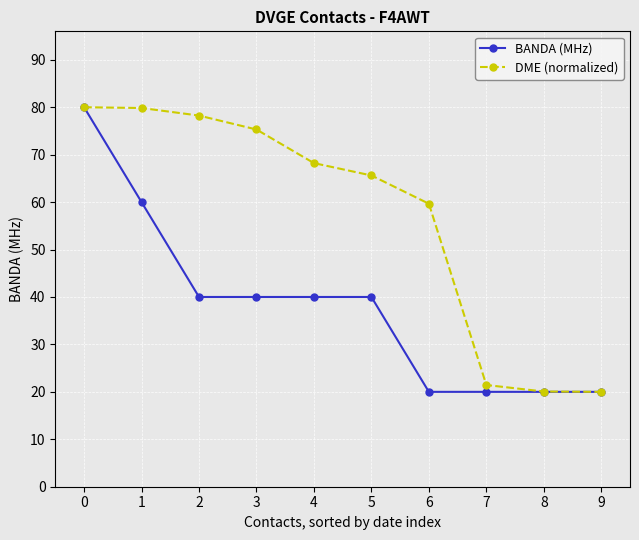

What is the spread (max minus min) of values at 3?

35.3